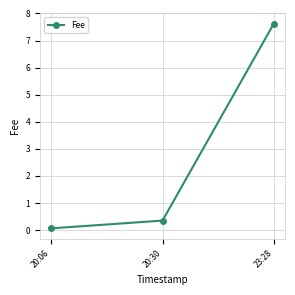

What is the difference between the maximum and second lowest values?

7.3